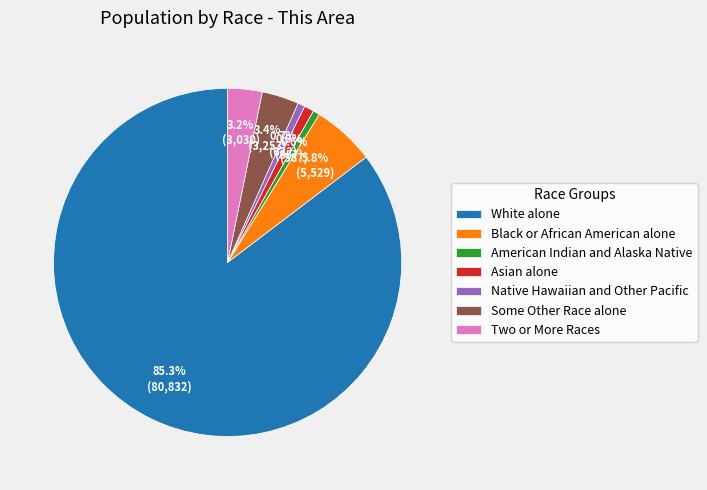

Which slice is the largest?

White alone